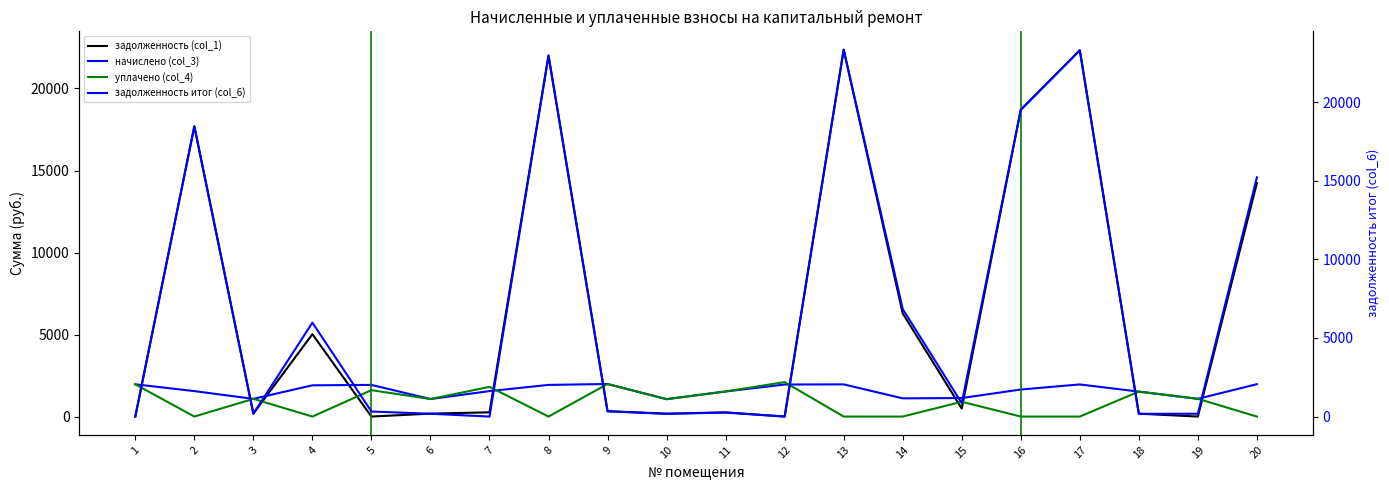

True or false: задолженность итог (col_6) has more than 1 interior local peaks.

True